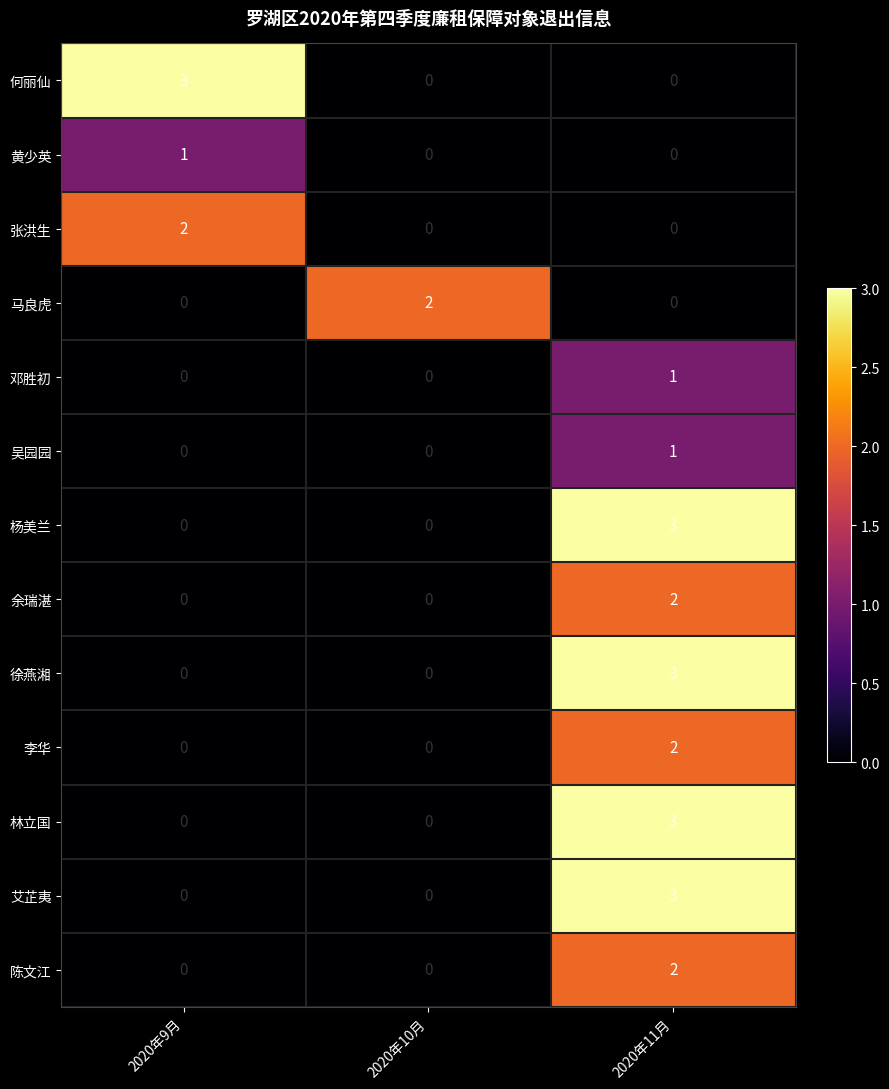

What is the spread (max minus min) of values at 2020年9月?

3